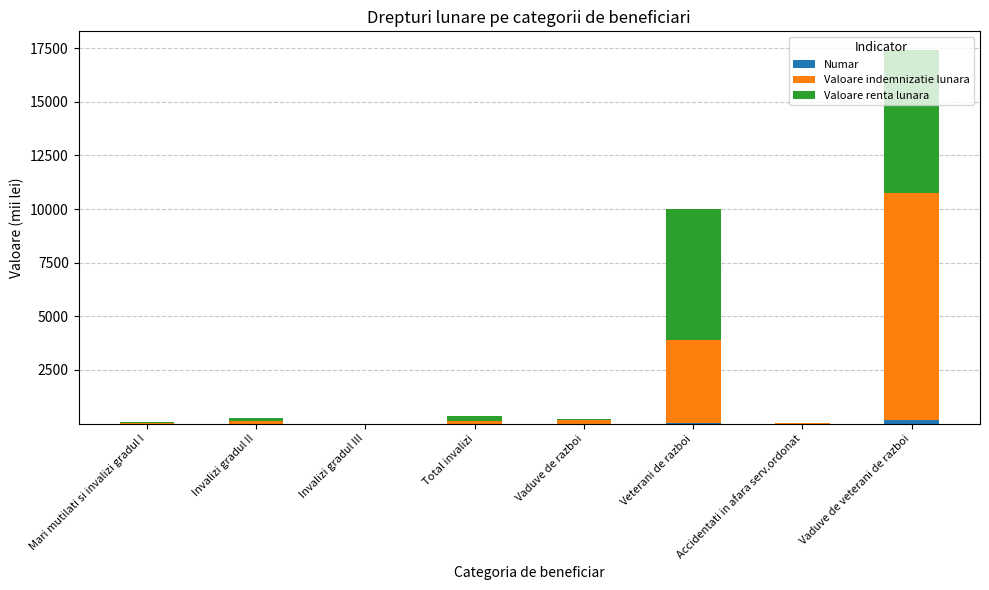

At which category is the sum across all series the highest?

Vaduve de veterani de razboi